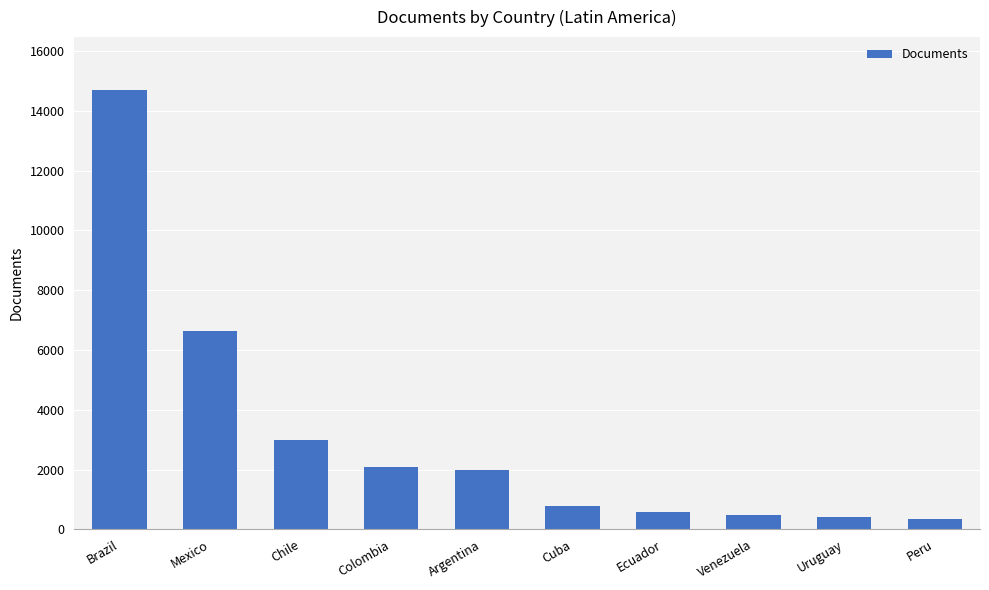

What is the sum of the values at Venezuela and Brazil?

15171